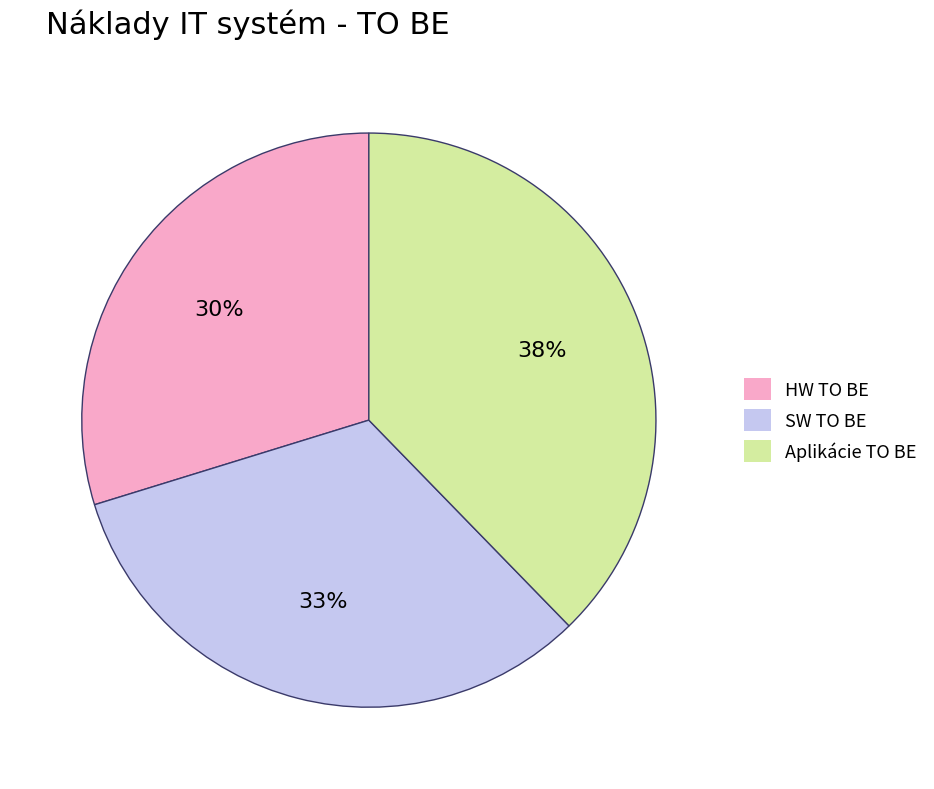

How many slices are in this pie chart?

3